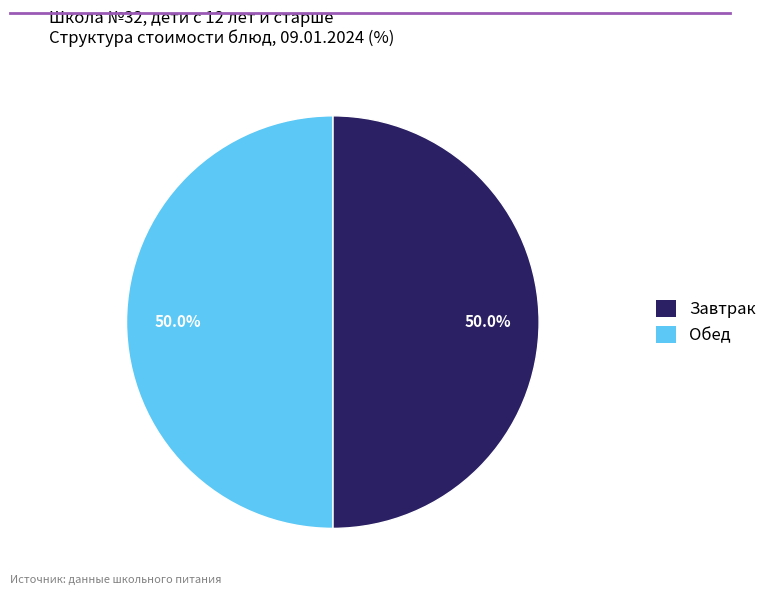

How many segments does this pie chart have?

2